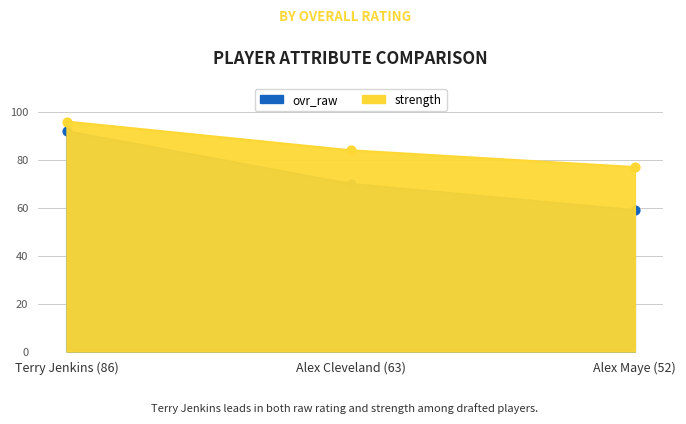

What is the total value across all series at Alex Cleveland (63)?

154